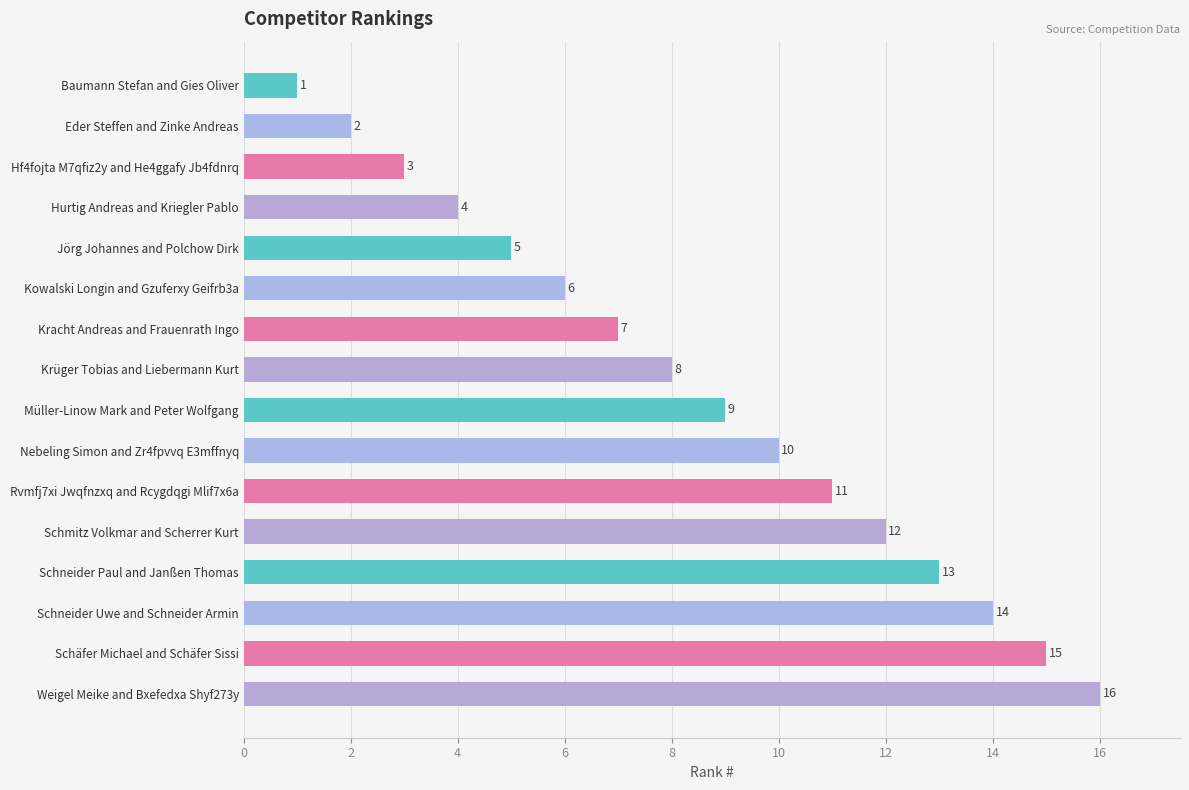

At which label is the value closest to 8?

Krüger Tobias and Liebermann Kurt